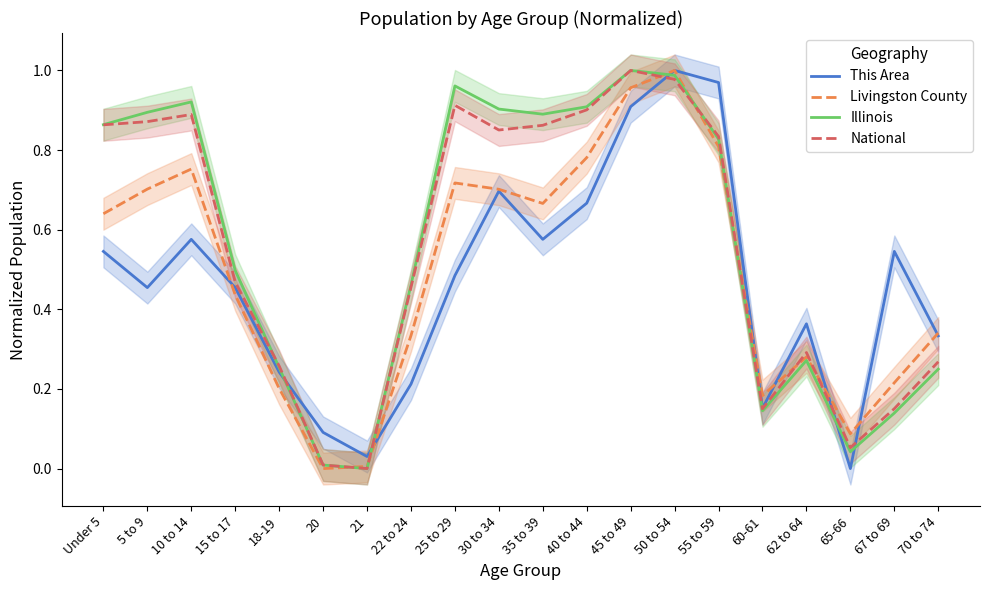

At how many categories does at least one series exceed 0?

20